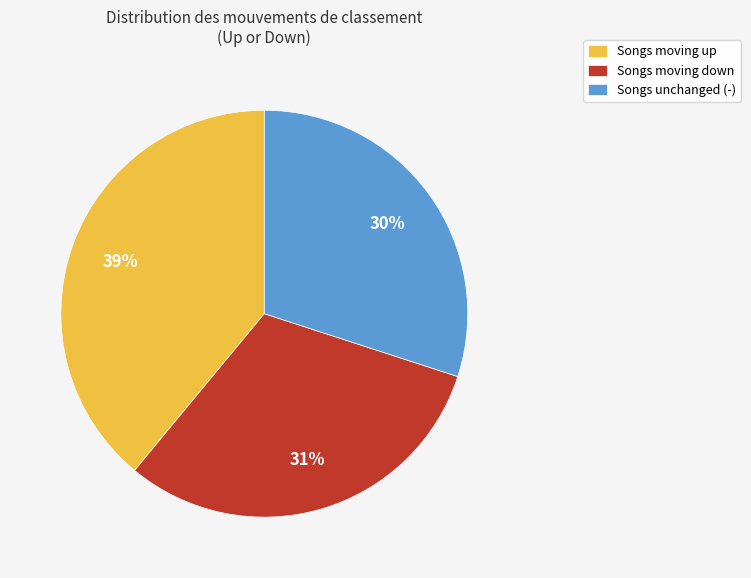

Do Songs unchanged (-) and Songs moving down together represent more than half of the pie?

Yes